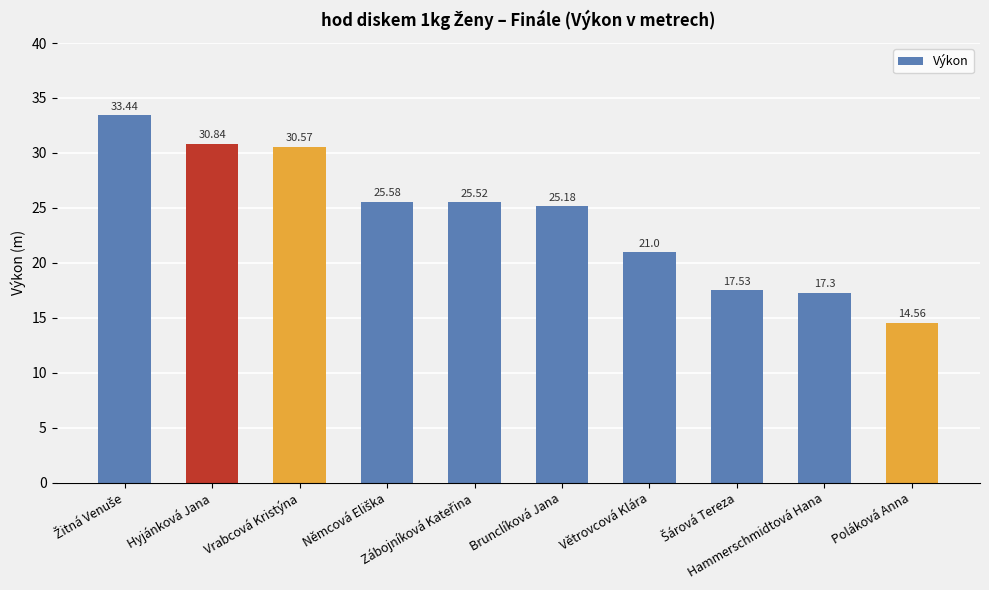

What is the difference between the second highest and minimum values?

16.3